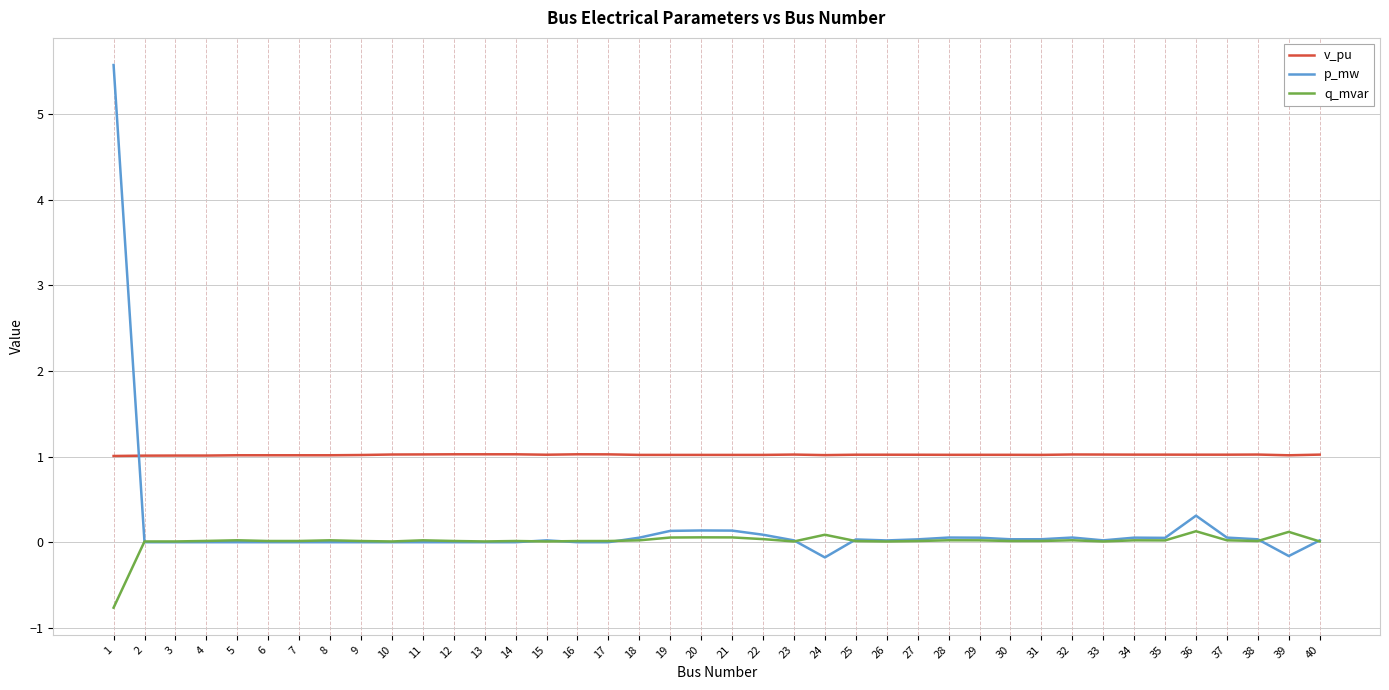

How many lines are shown in the chart?

3